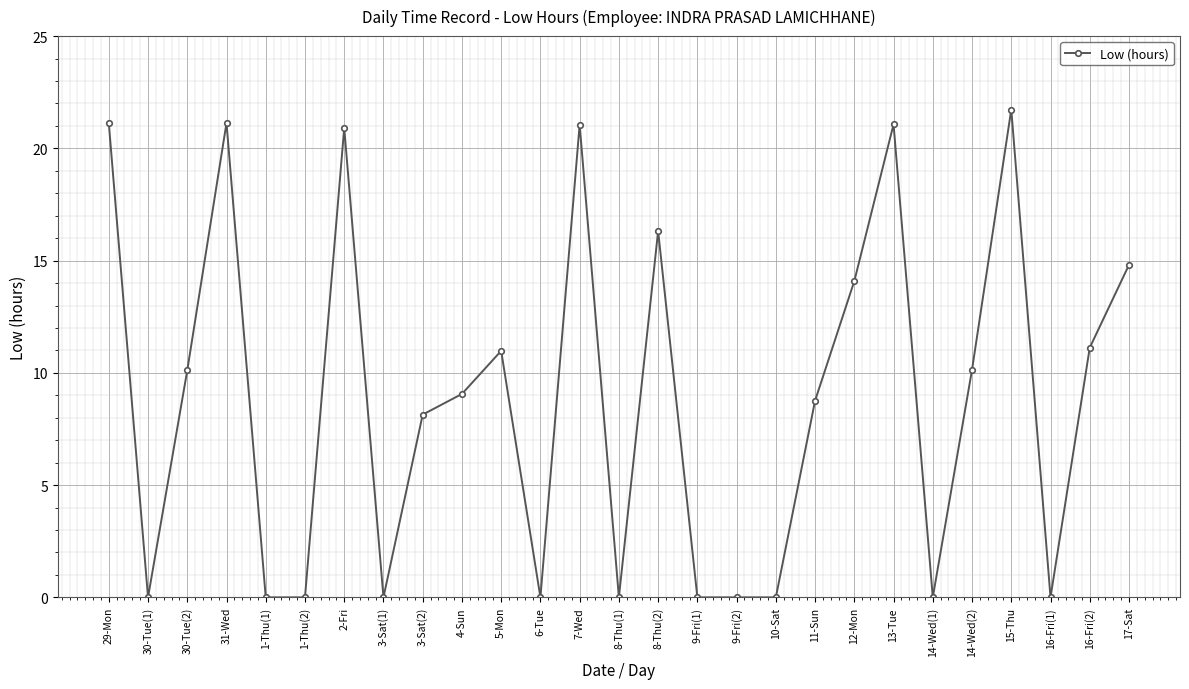

True or false: there are more than 2 points higher than both neighbors.

True